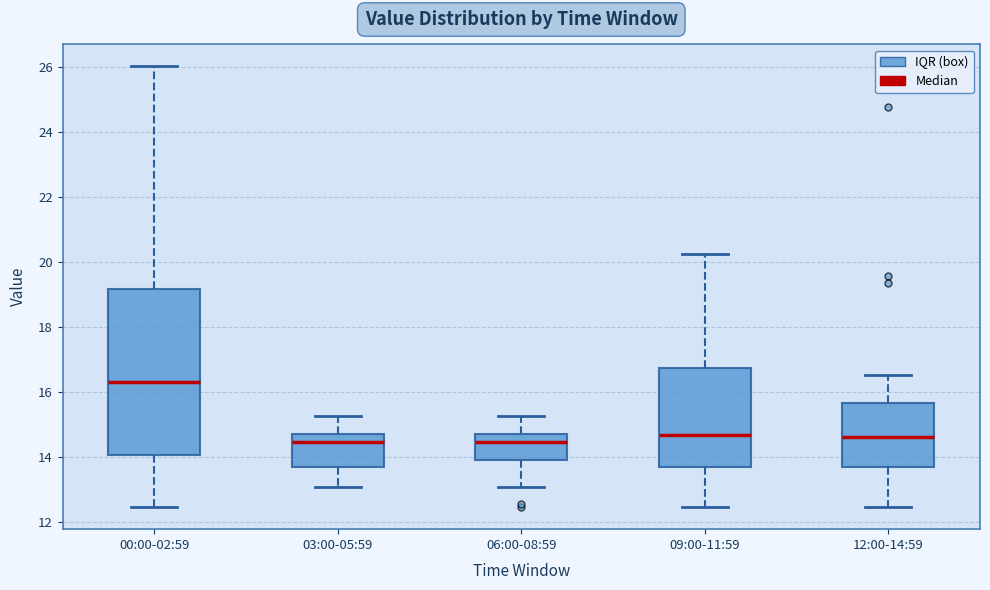

Reading left to right, read every box against the y-axis: the position of its median line, the range the box covers, and the ends of its whiskers. The values are not printed on the chart, so give them approximately, as read against the axis.

00:00-02:59: median 16.4, box 14.0 to 19.2, whiskers 12.4 to 26.0
03:00-05:59: median 14.4, box 13.8 to 14.8, whiskers 13.0 to 15.2
06:00-08:59: median 14.4, box 14.0 to 14.8, whiskers 13.0 to 15.2
09:00-11:59: median 14.6, box 13.8 to 16.8, whiskers 12.4 to 20.2
12:00-14:59: median 14.6, box 13.8 to 15.6, whiskers 12.4 to 16.6